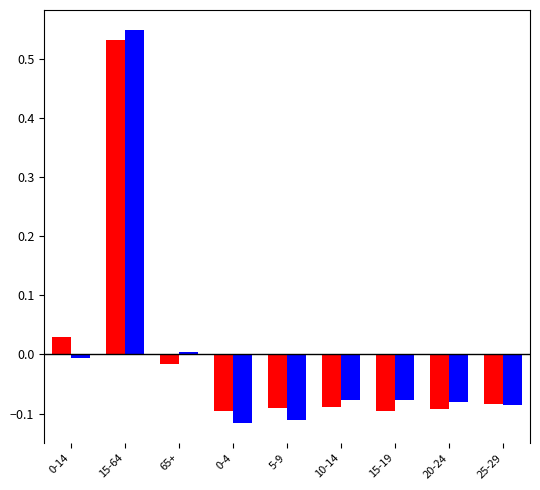

At which category is the sum across all series the highest?

15-64